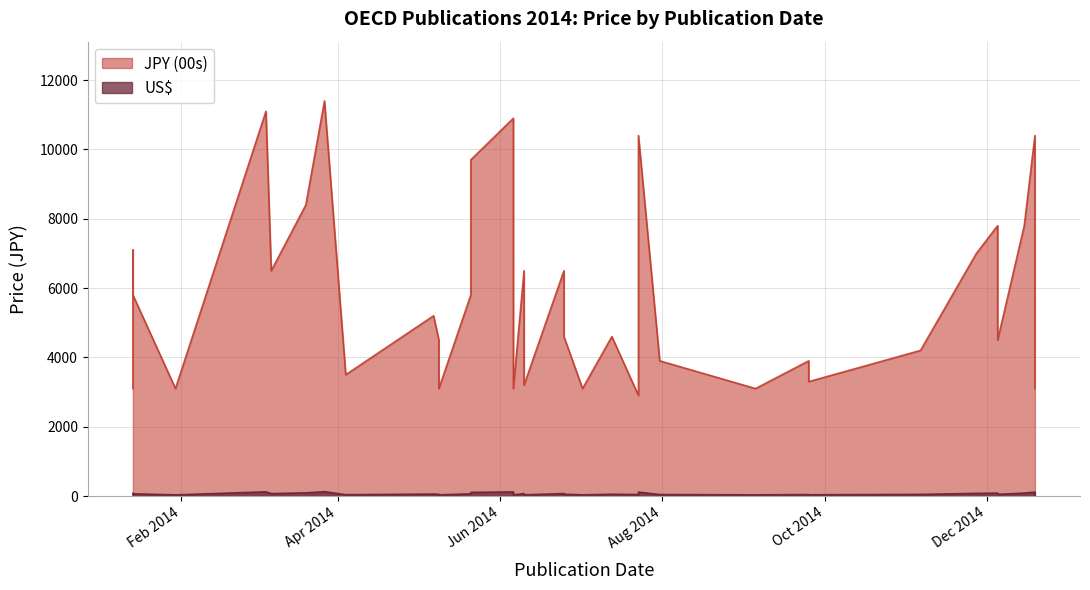

How many values in the JPY (00s) series are below 5200?

19